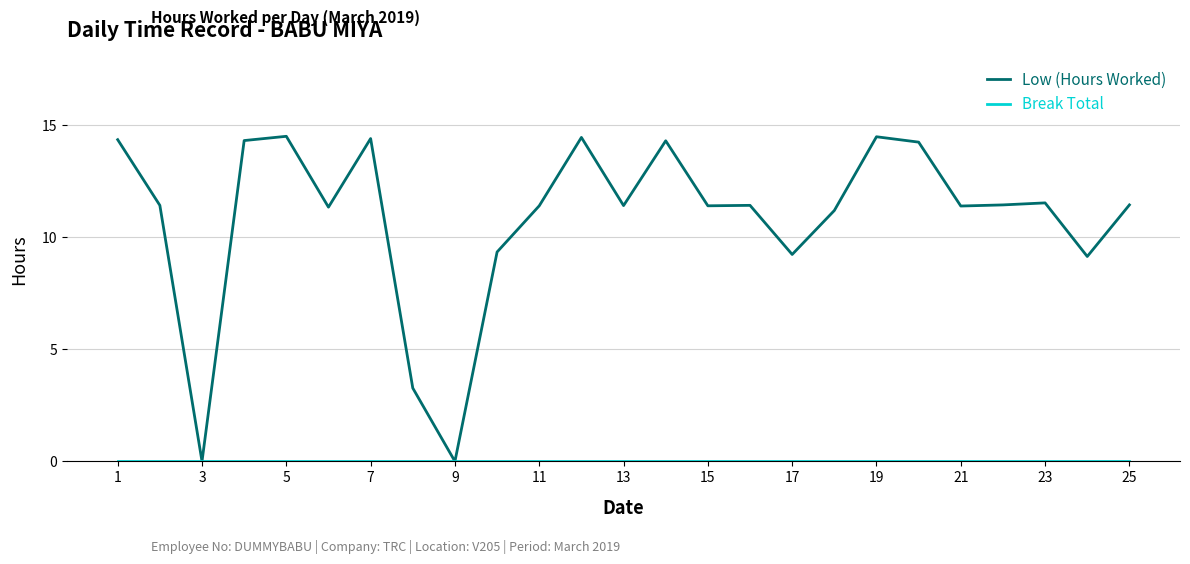

Which series has the widest spread of values?

Low (Hours Worked)